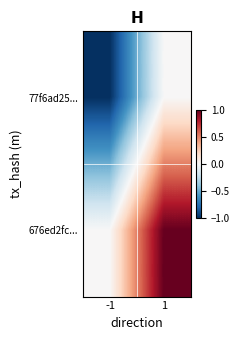

What is the spread (max minus min) of values at -1?

1